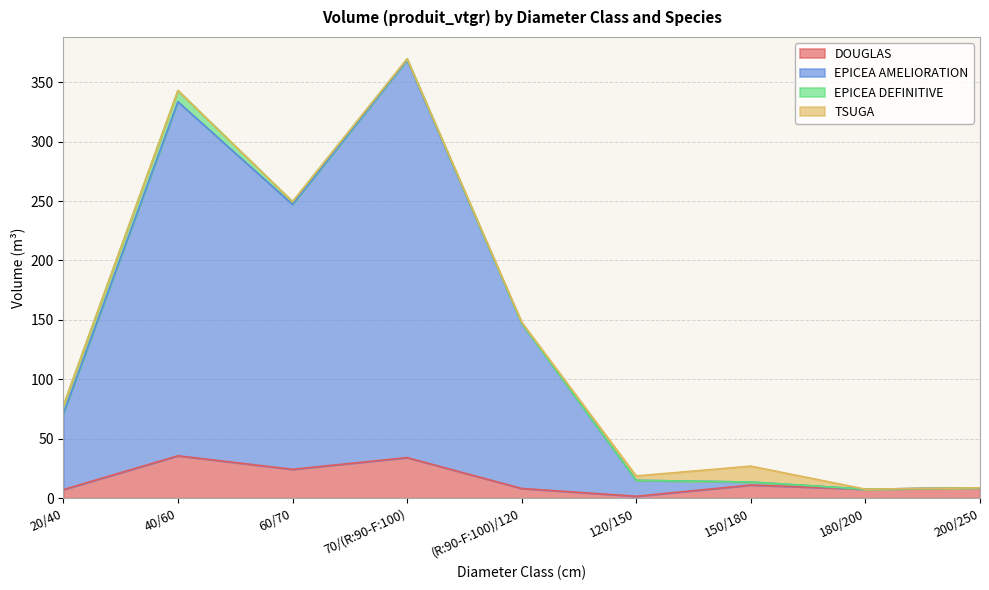

Does the chart have visible grid lines?

Yes